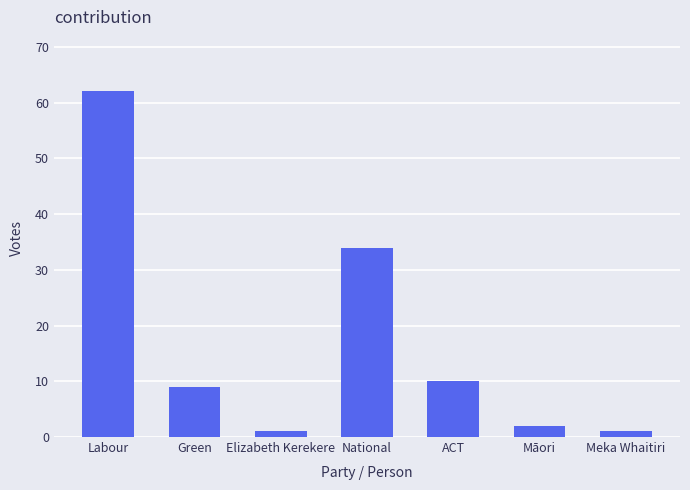

What is the average value?

17